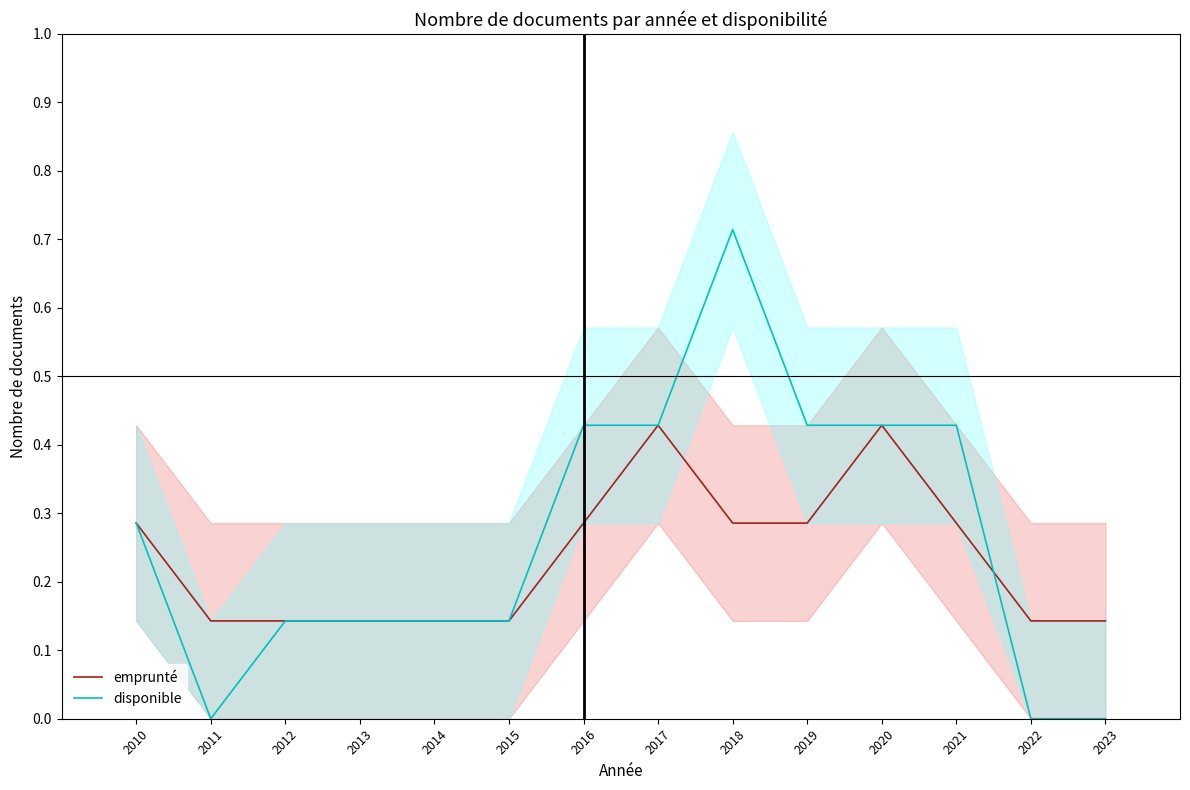

How many times do emprunté and disponible cross each other?

1